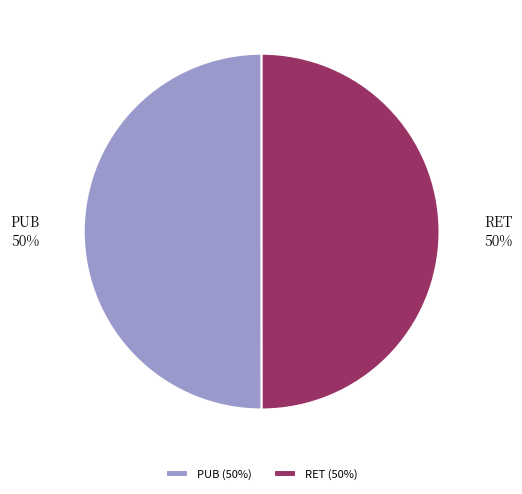

To the nearest percent, what percentage of the pie is PUB?

50%